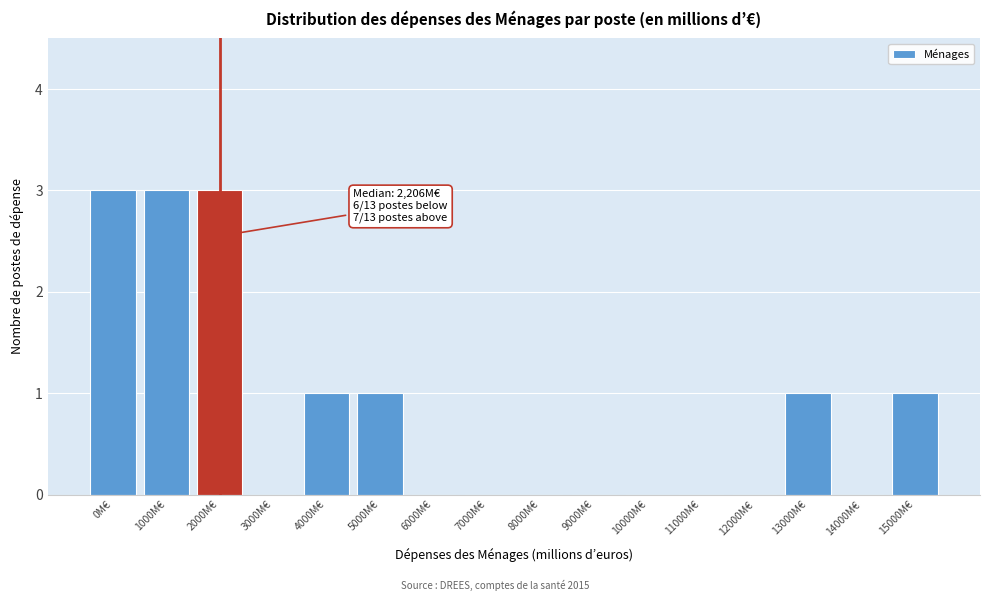

Reading left to right, transcribe all the data shown in this chart.

0M€=3	1000M€=3	2000M€=3	3000M€=0	4000M€=1	5000M€=1	6000M€=0	7000M€=0	8000M€=0	9000M€=0	10000M€=0	11000M€=0	12000M€=0	13000M€=1	14000M€=0	15000M€=1